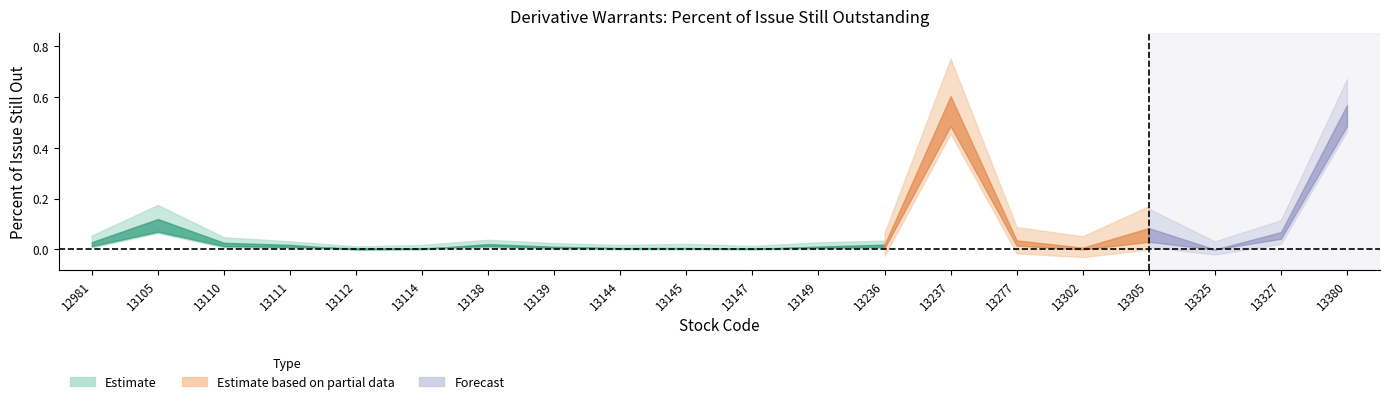

Count the number of categories in the chart.

20